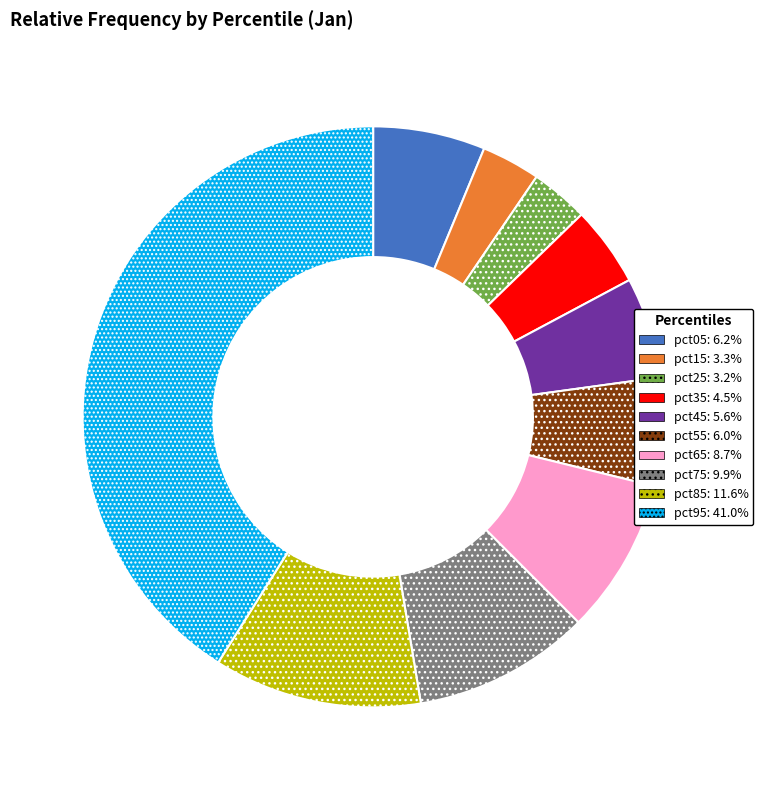

Do pct95 and pct75 together represent more than half of the pie?

Yes